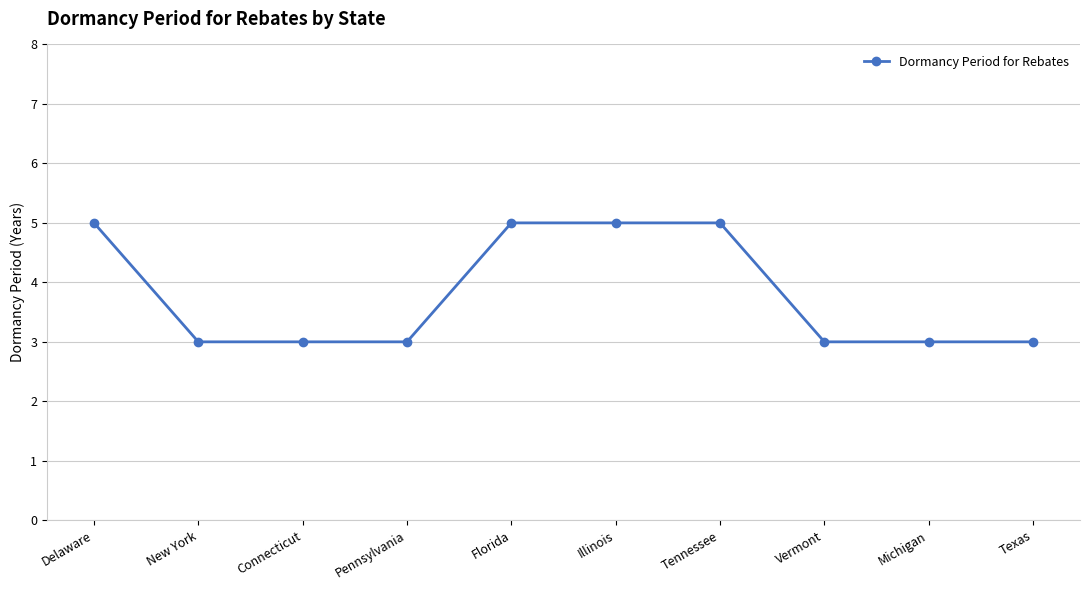

What is the smallest value displayed?

3